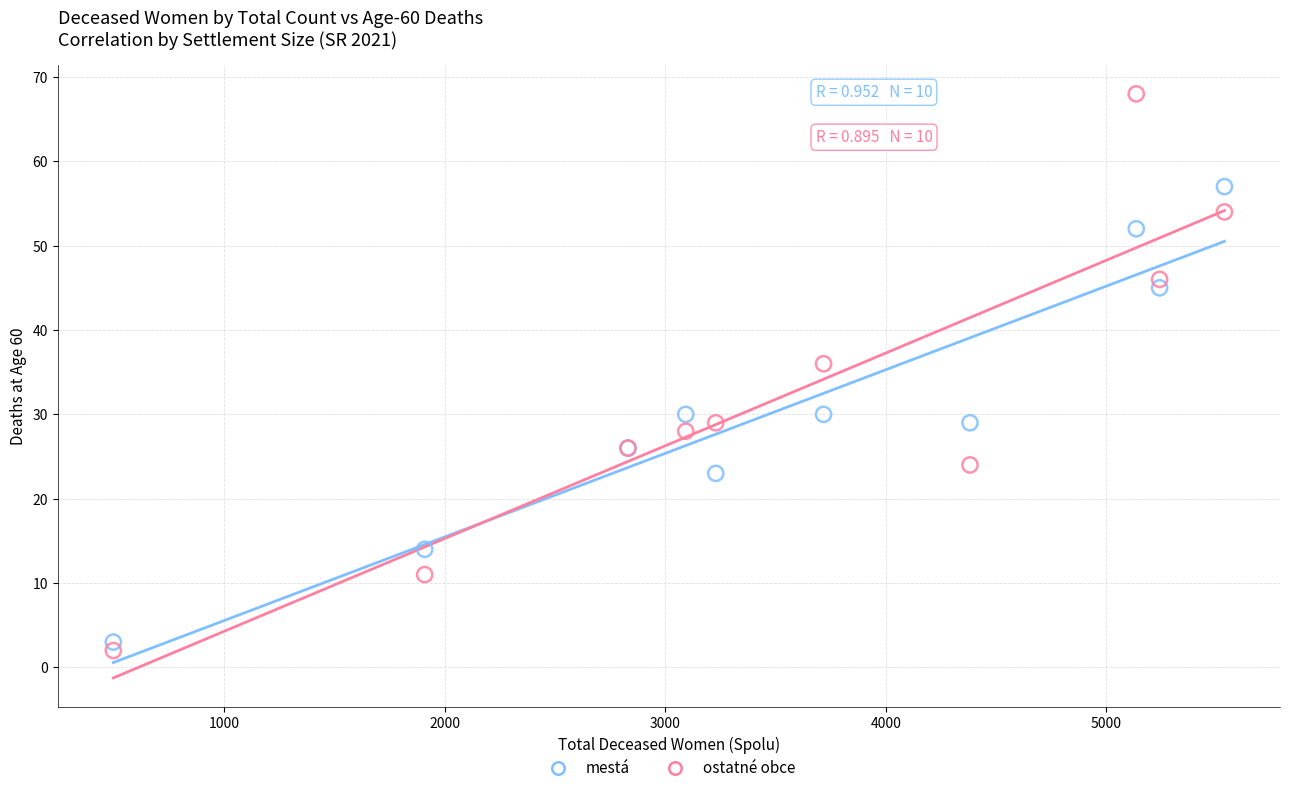

In the ostatné obce series, what Y value is closest to 35?

36